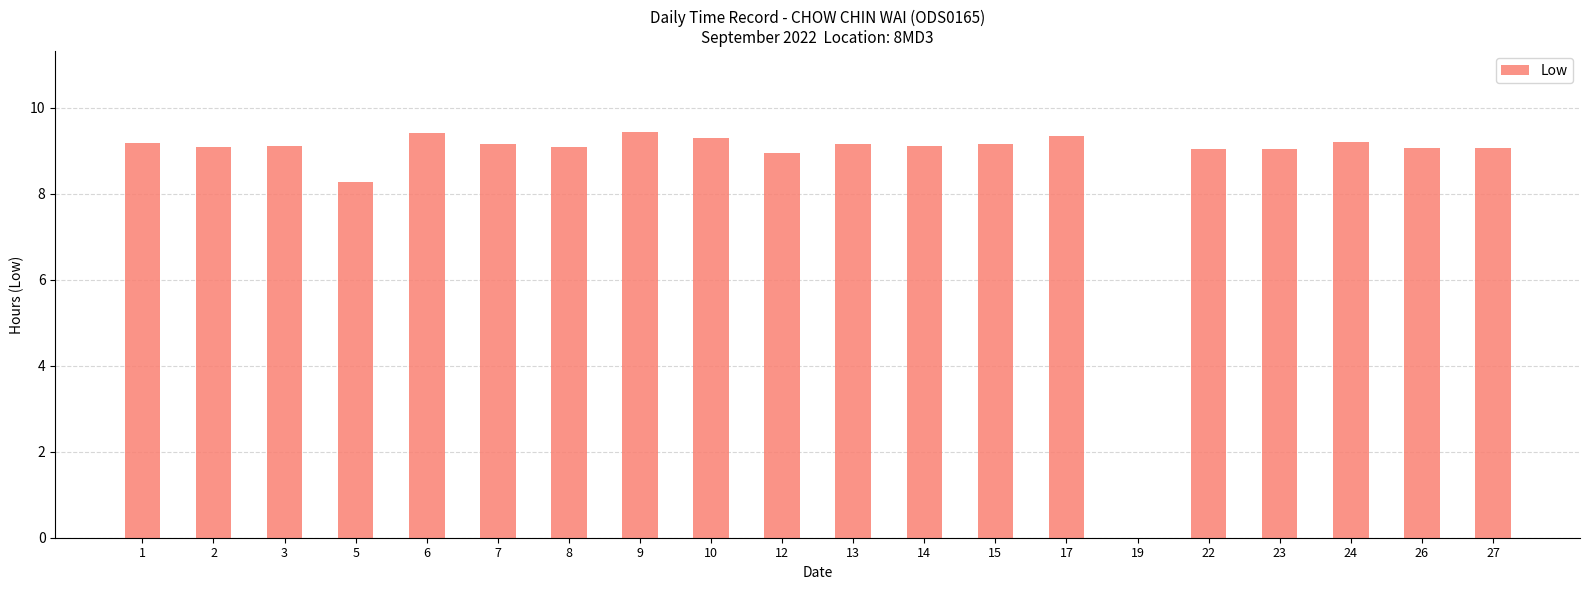

The chart shows a value of 9.2 at 15. True or false?

True